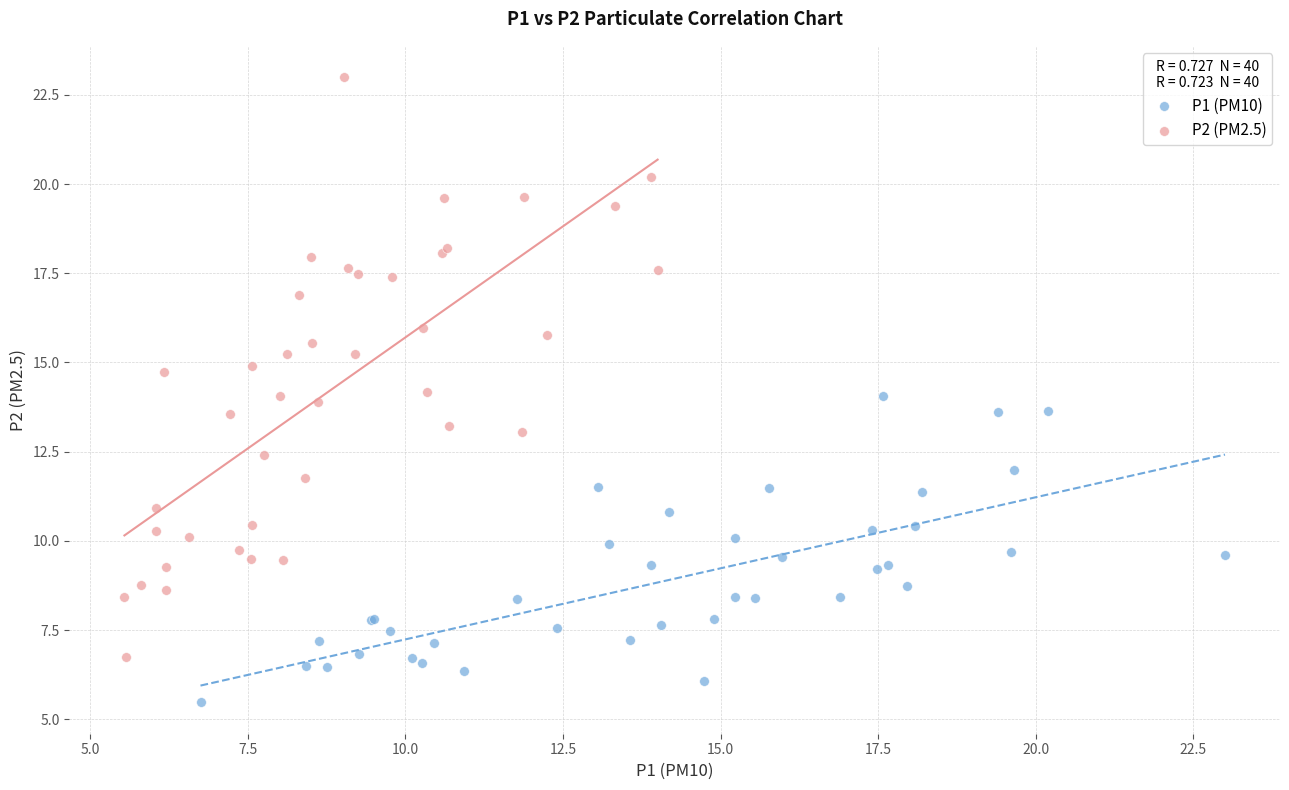

Which series reaches the maximum Y coordinate?

P2 (PM2.5)